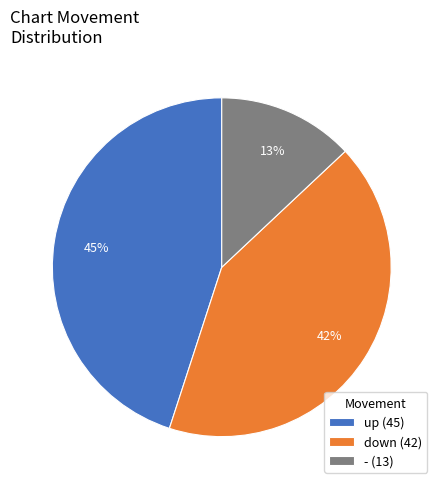

Does any single category account for the majority?

No